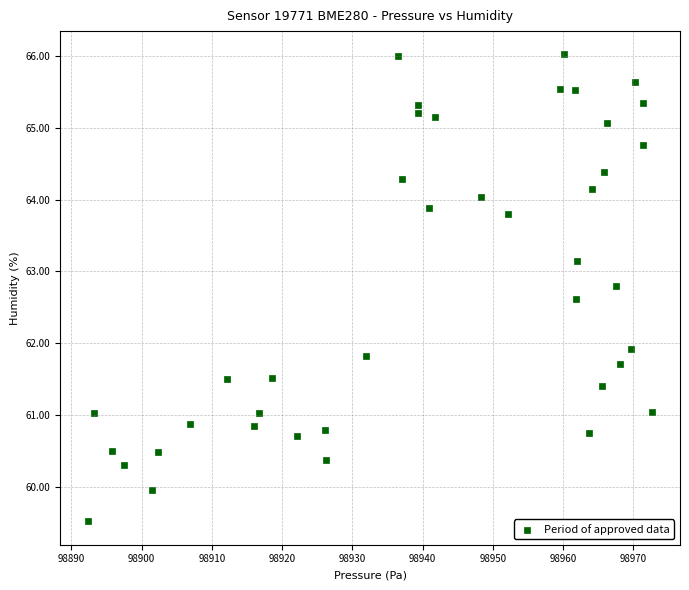

What Y value in the scatter plot is closest to 62?

61.9